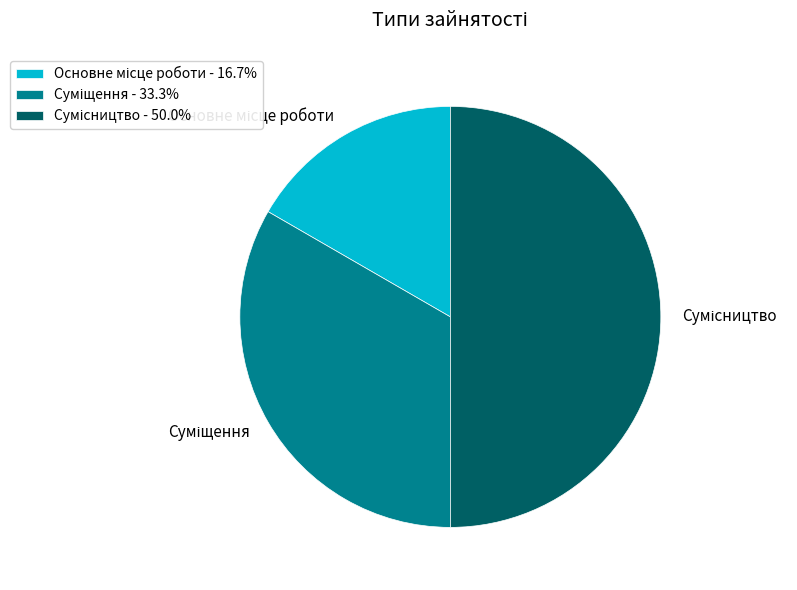

Which slice is the smallest?

Основне місце роботи